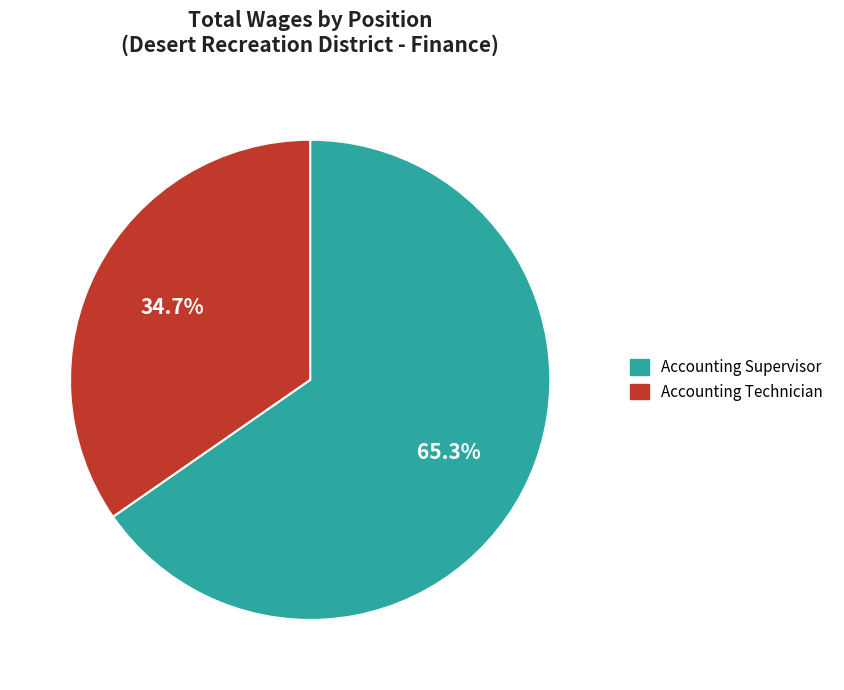

Count the number of slices in the pie.

2